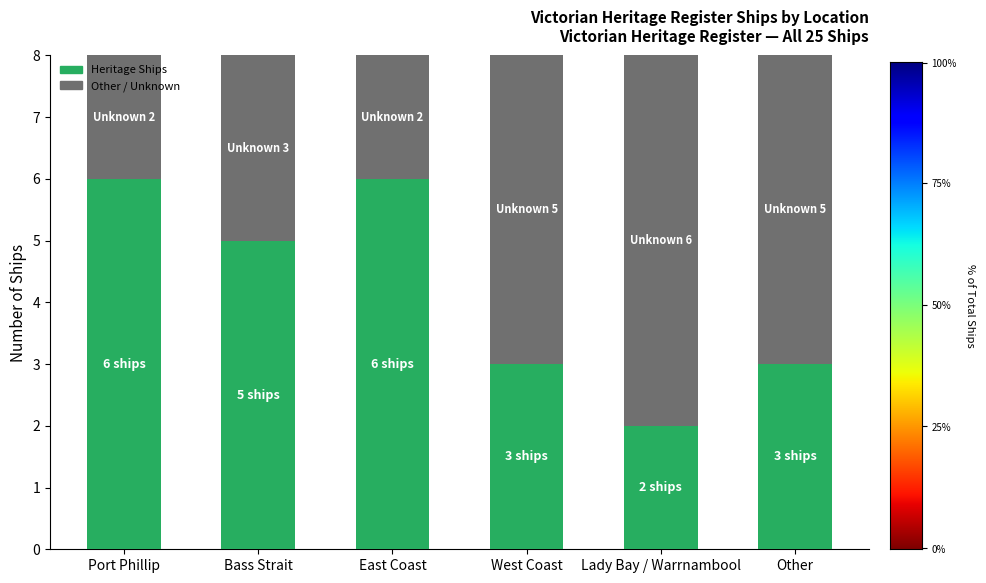

What is the total value across all series at Lady Bay / Warrnambool?

8